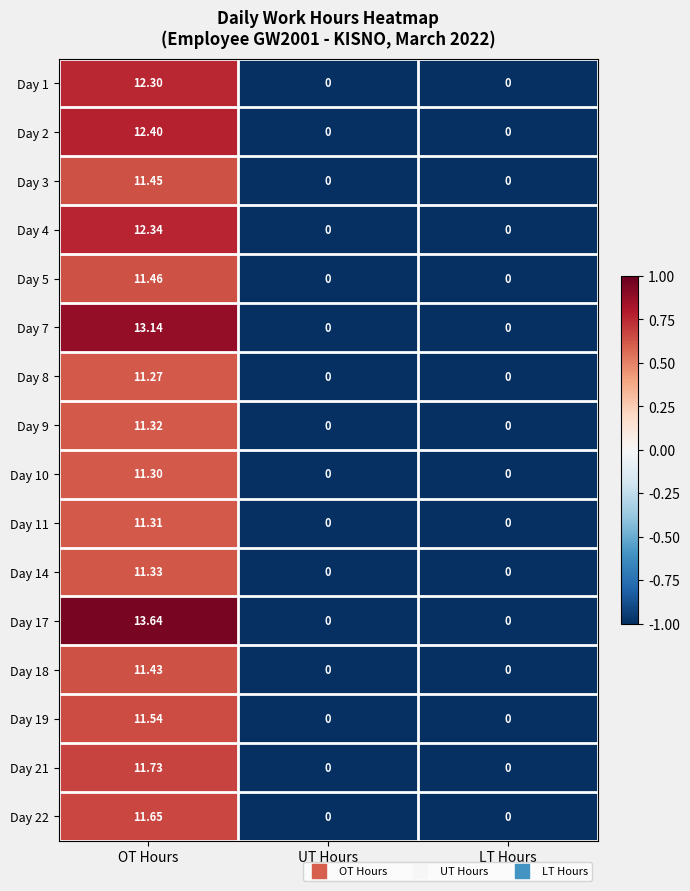

At which category is the sum across all series the highest?

OT Hours